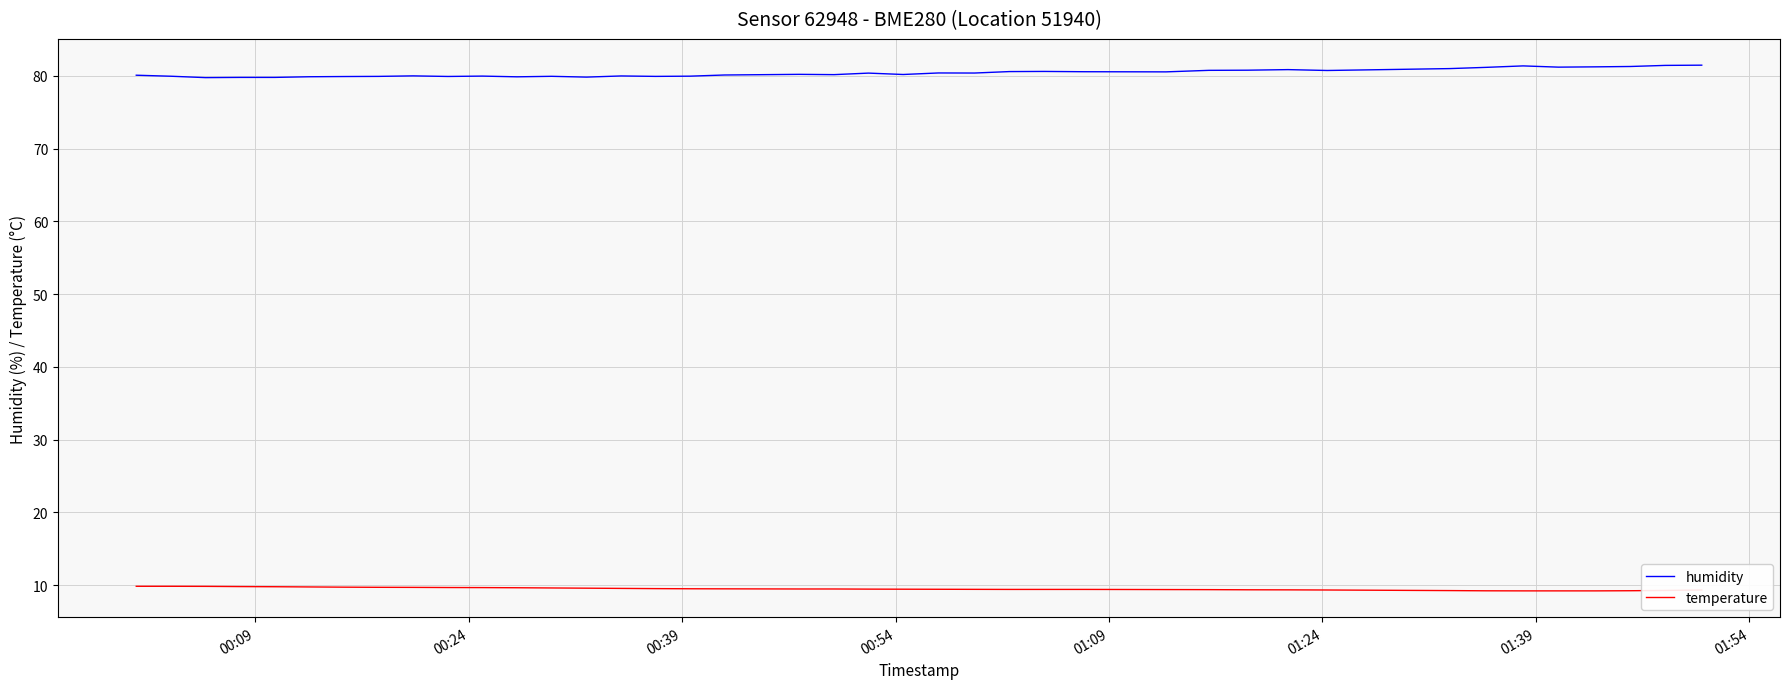

Is this an area chart (filled region under the line)?

No